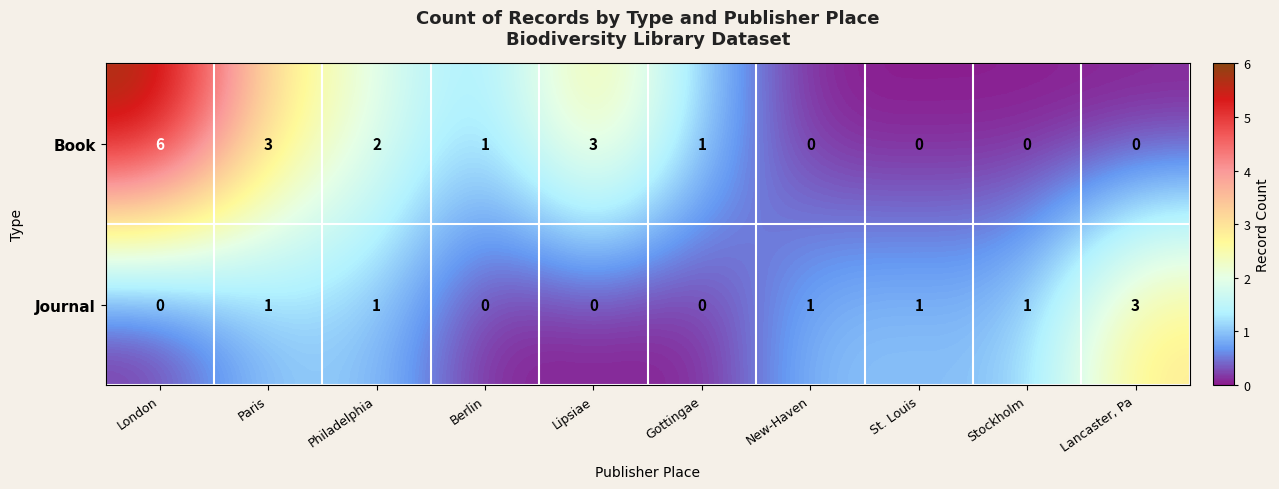

What is the difference between the maximum and minimum values in the Journal series?

3